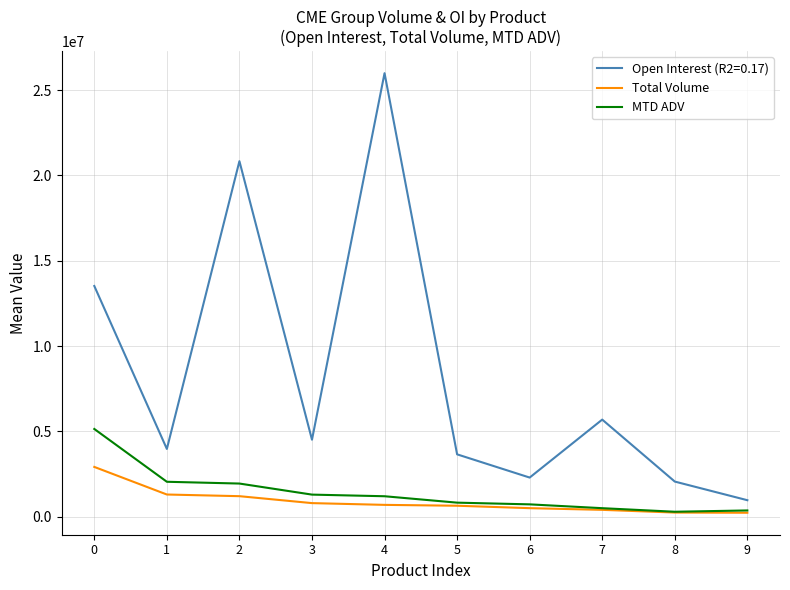

How many values in the Total Volume series are below 695984?

5